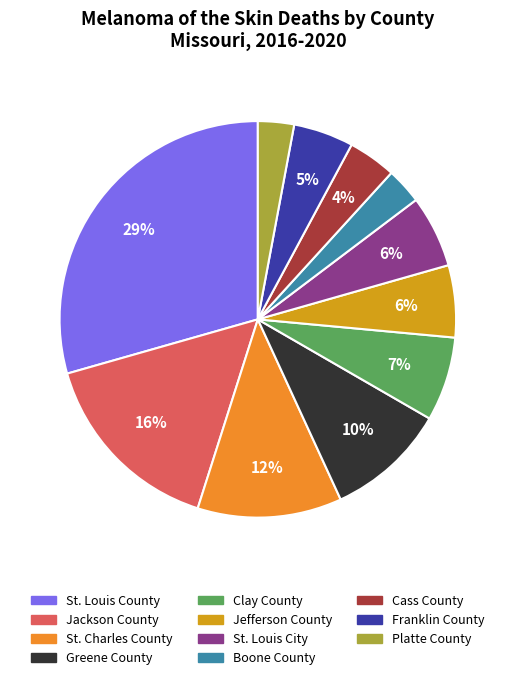

How many segments does this pie chart have?

11